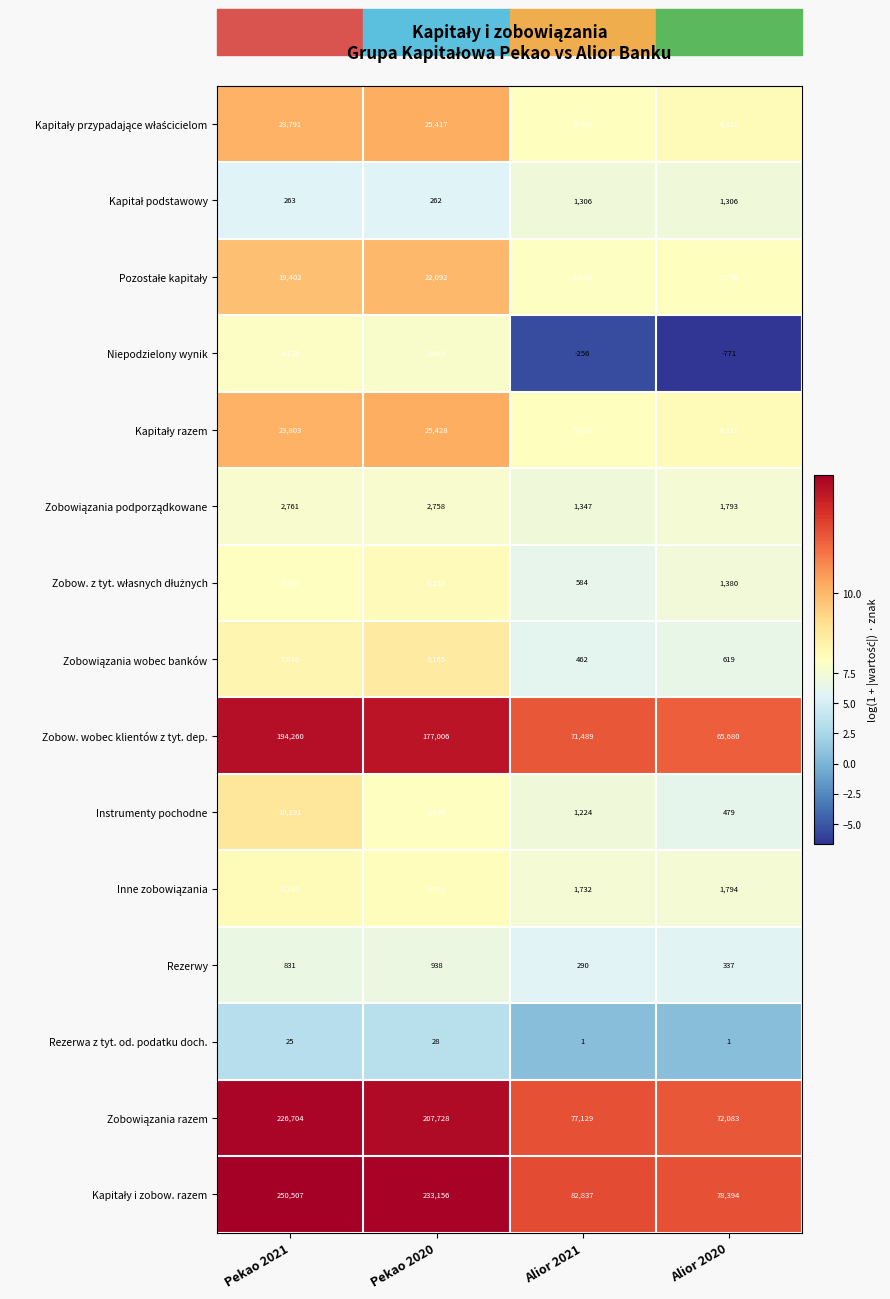

The value of Rezerwy at Pekao 2020 is 938. True or false?

True